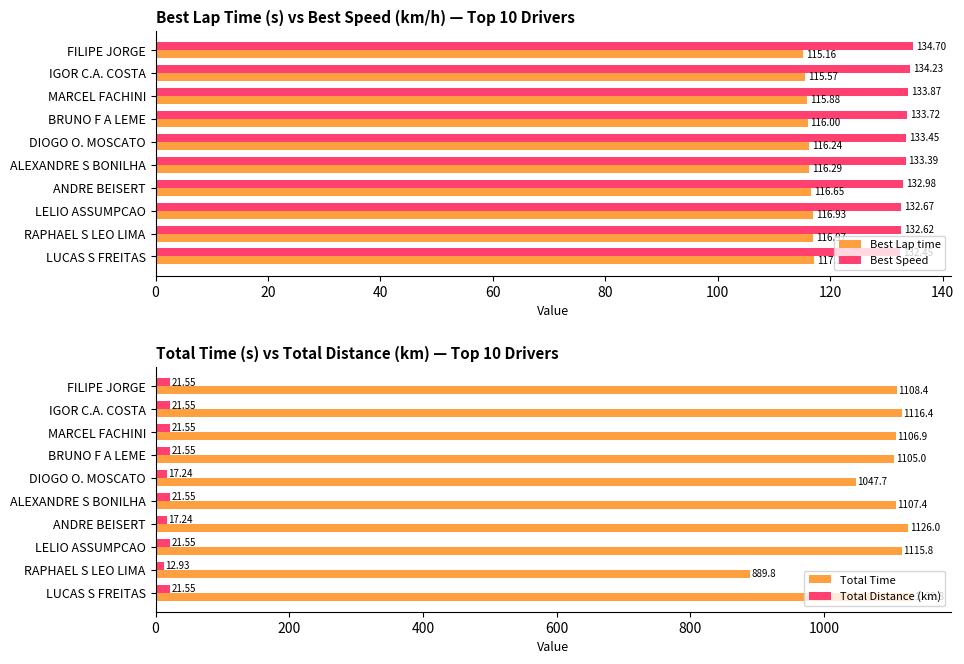

What is the average value of the Best Lap time series?

116.3